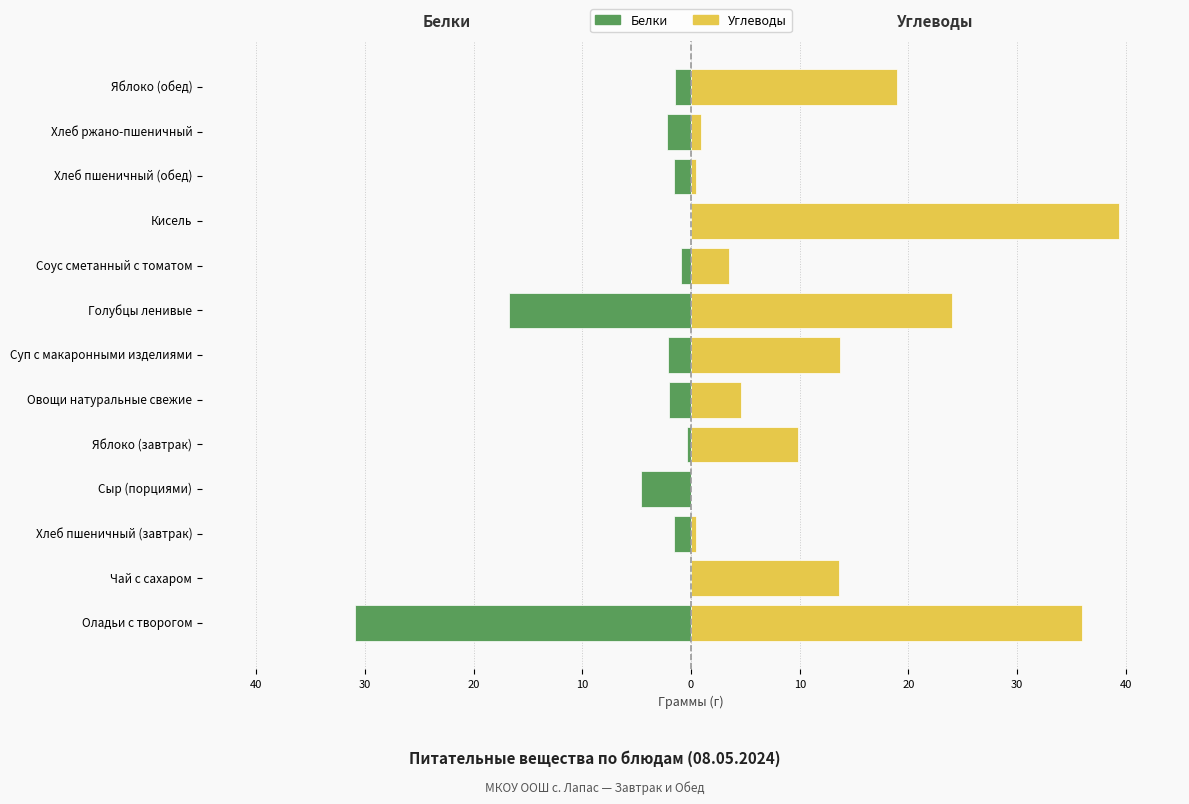

How many data points in Белки are above -1?

4